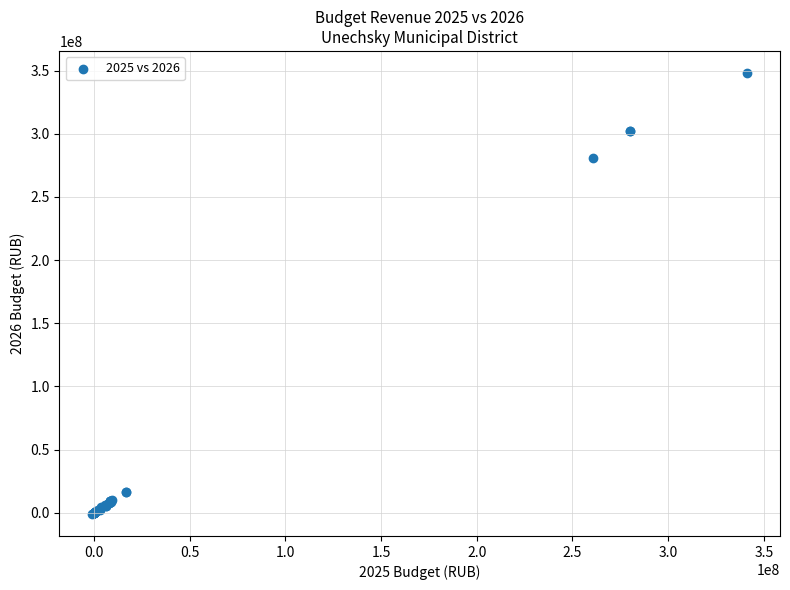

What Y value in the scatter plot is closest to 173594000?

280919000